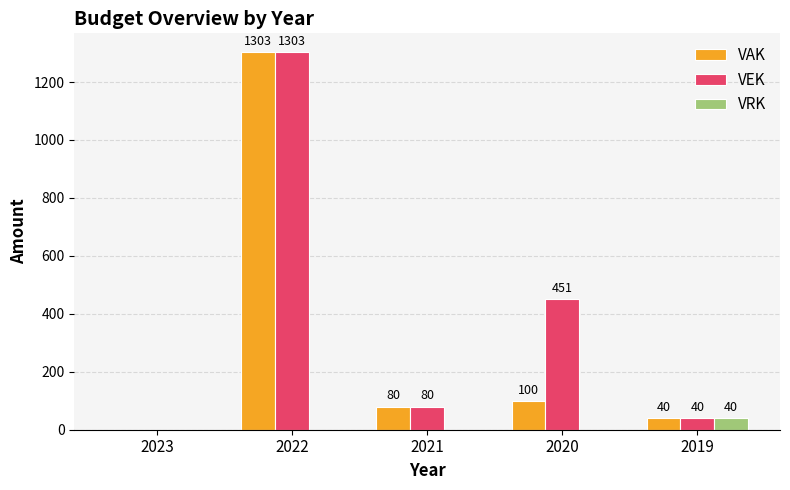

How many groups of bars are there?

5